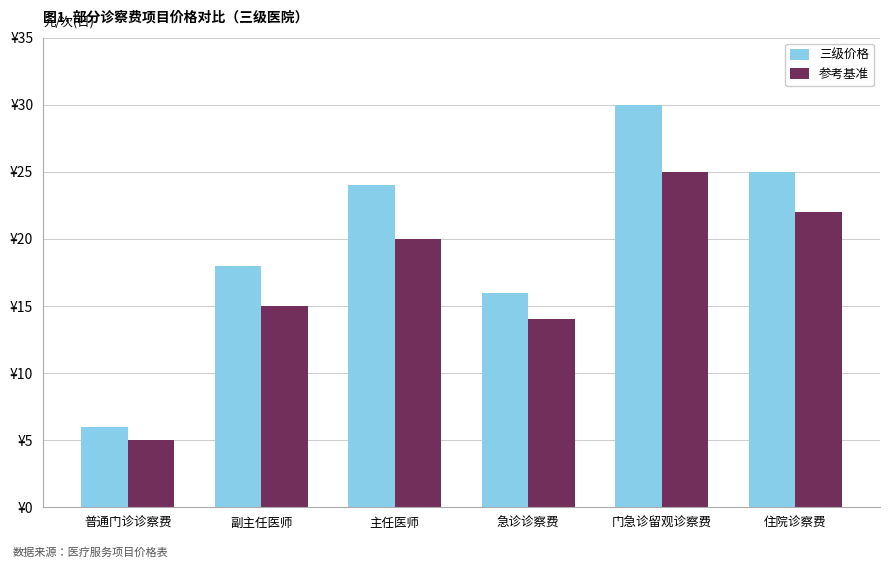

What is the label of the 1st bar from the left?

普通门诊诊察费